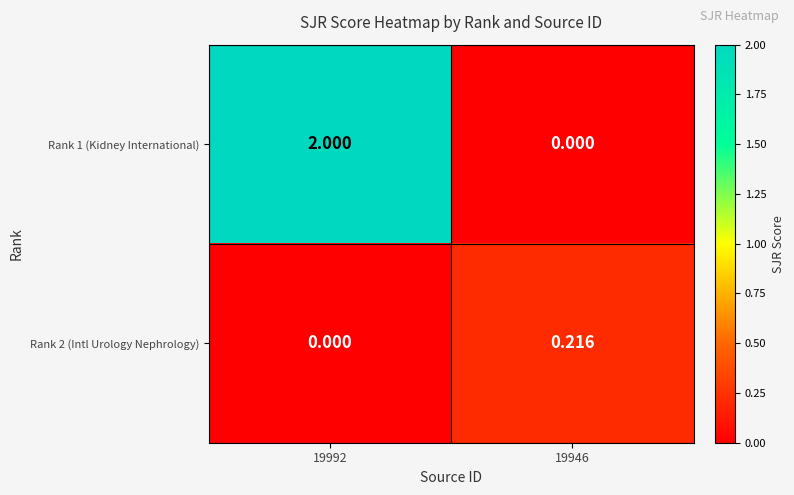

Is the value of Rank 1 (Kidney International) at 19992 greater than the value of Rank 2 (Intl Urology Nephrology) at 19992?

Yes